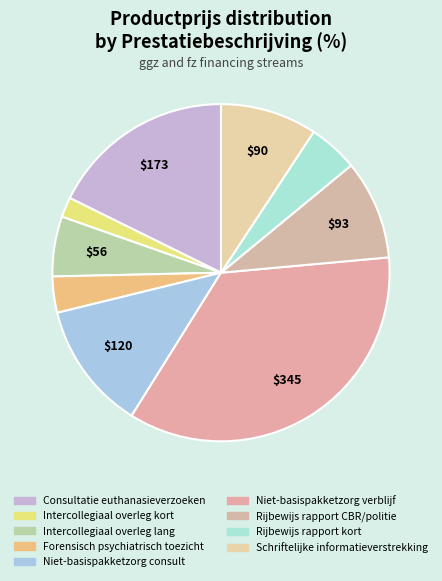

What percentage is the Rijbewijs rapport kort slice, to the nearest percent?

5%